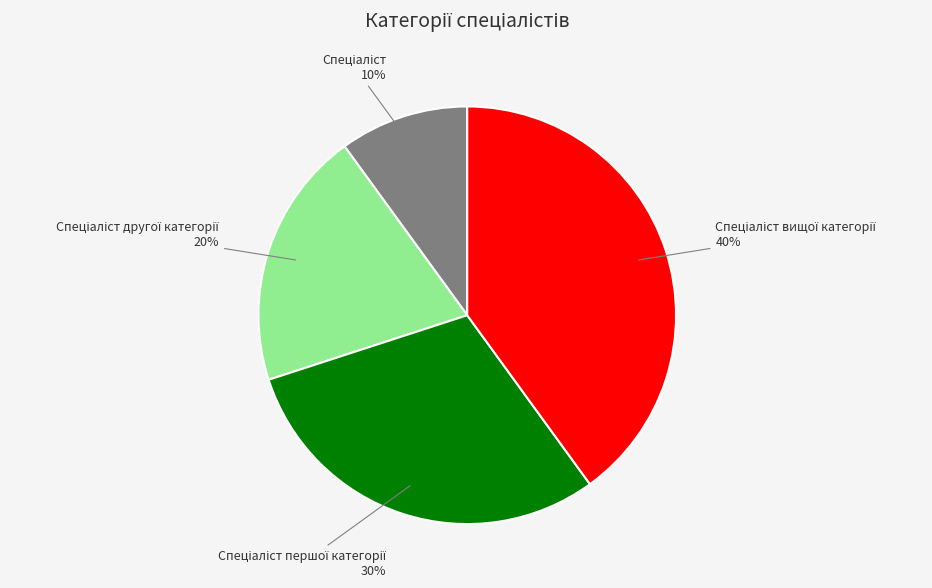

To the nearest percent, what is the difference between the largest and smallest slice percentages?

30%